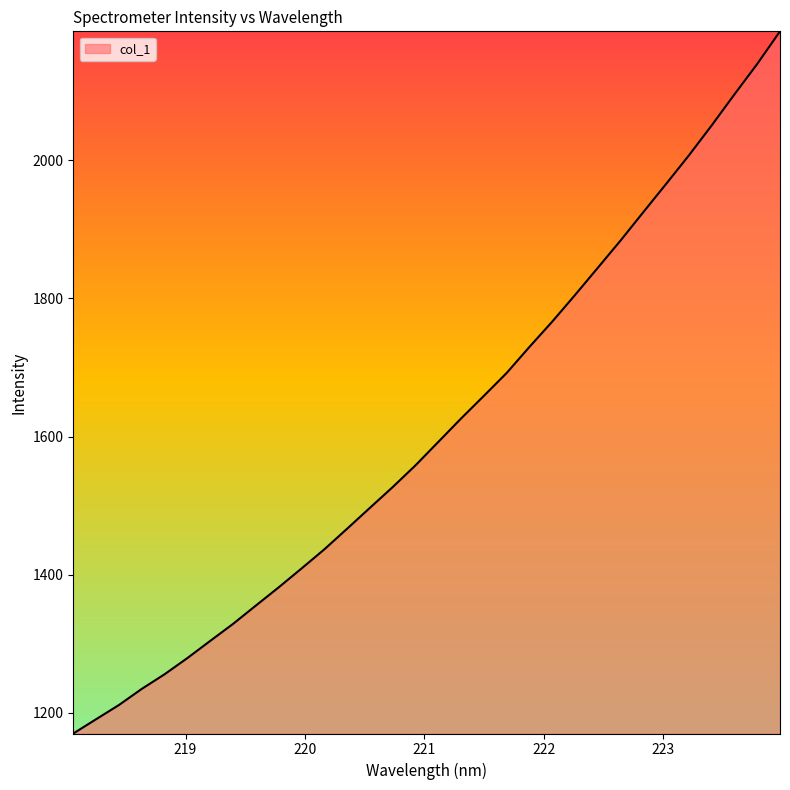

What is the greatest value displayed?

2186.4